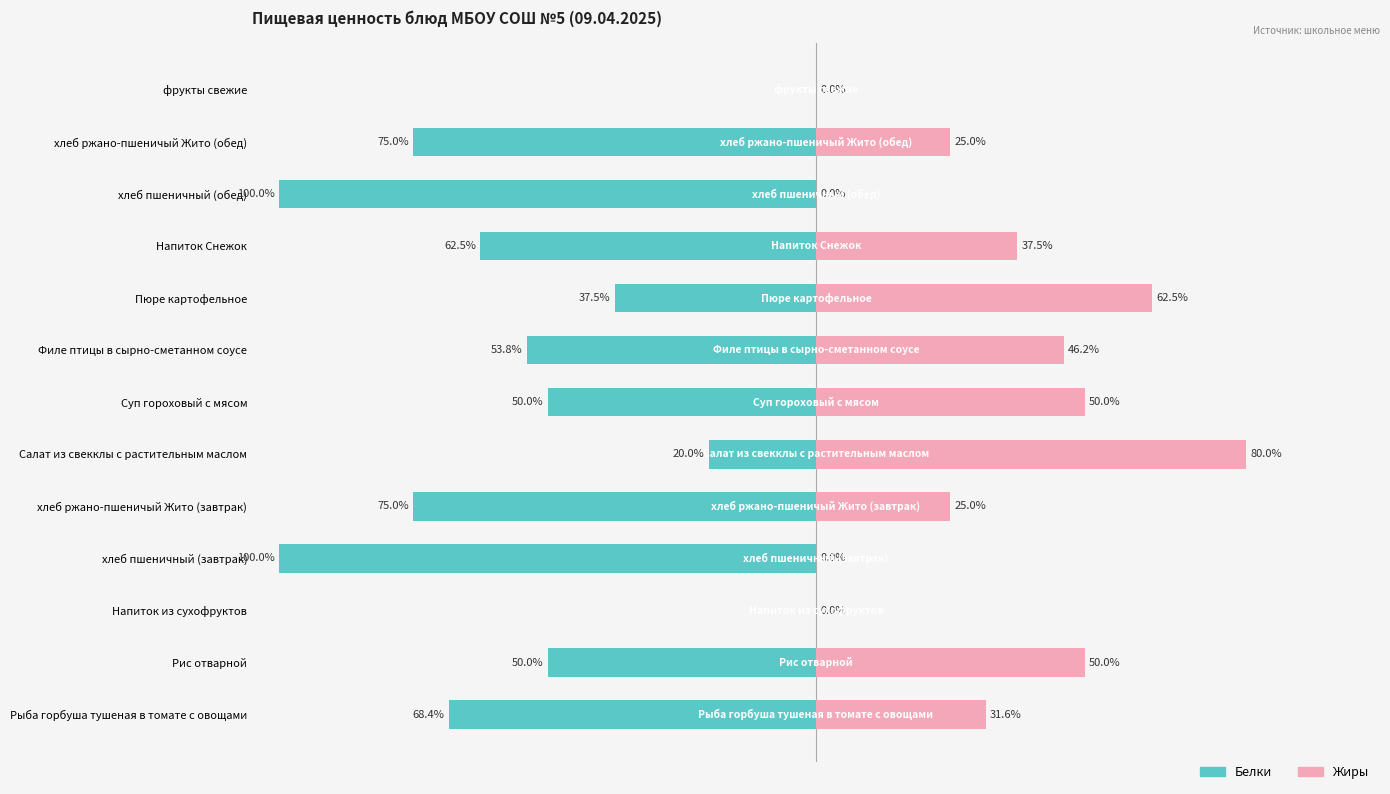

Which series changed the most between Суп гороховый с мясом and Напиток Снежок?

Белки